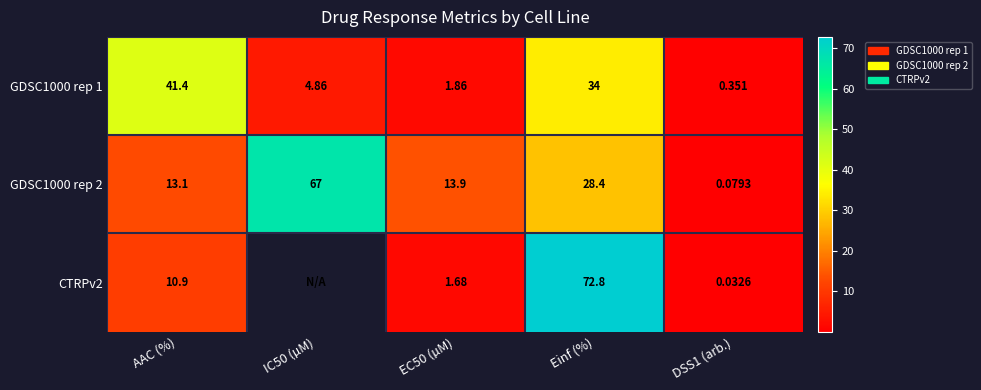

The value of GDSC1000 rep 2 at EC50 (µM) is 20.8. True or false?

False